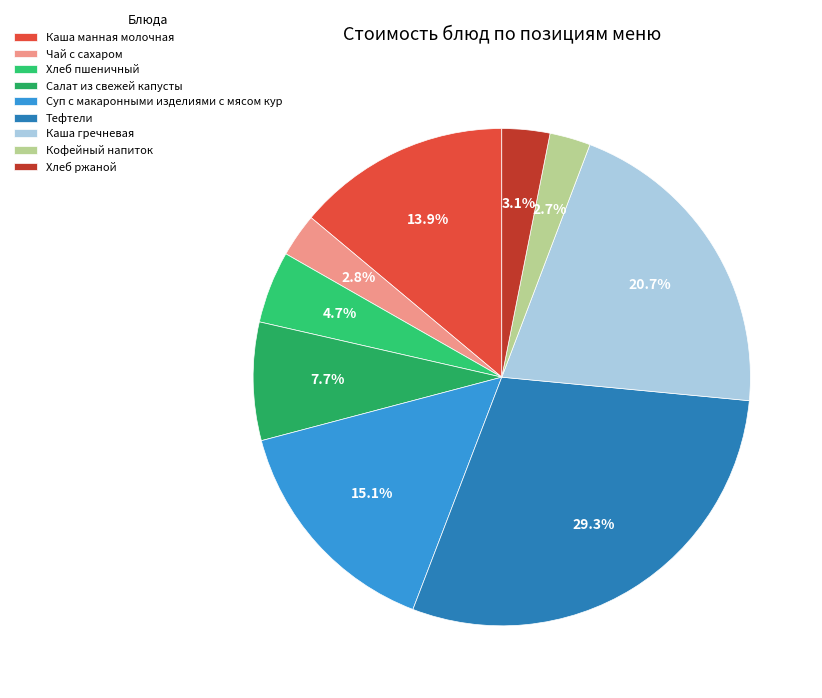

How many slices are in this pie chart?

9